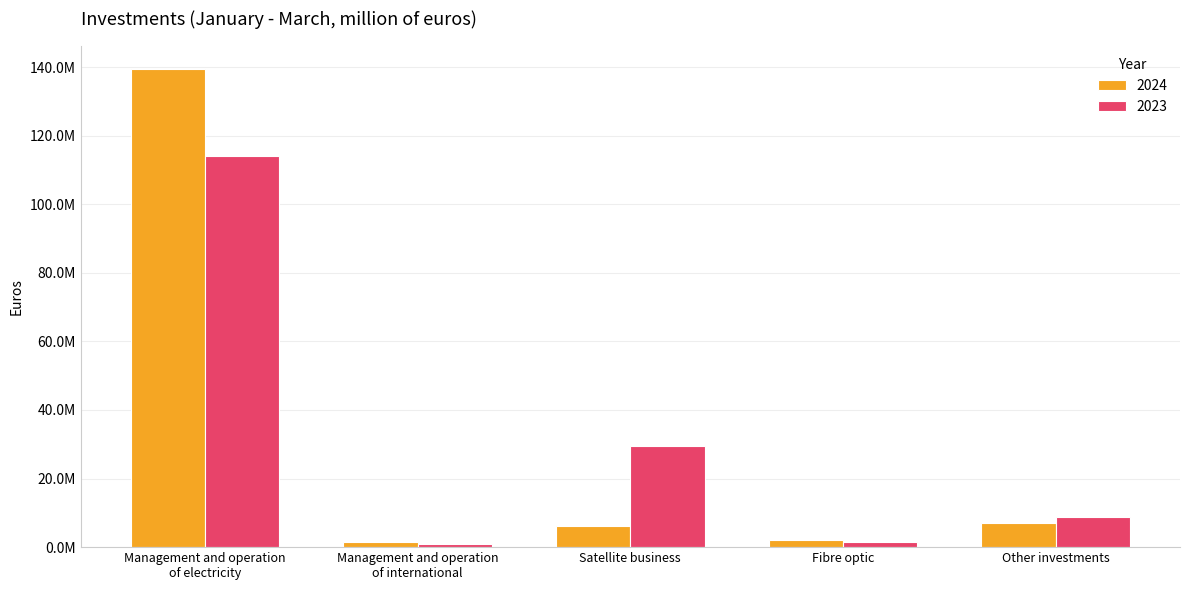

What is the label of the 4th bar from the right?

Management and operation
of international